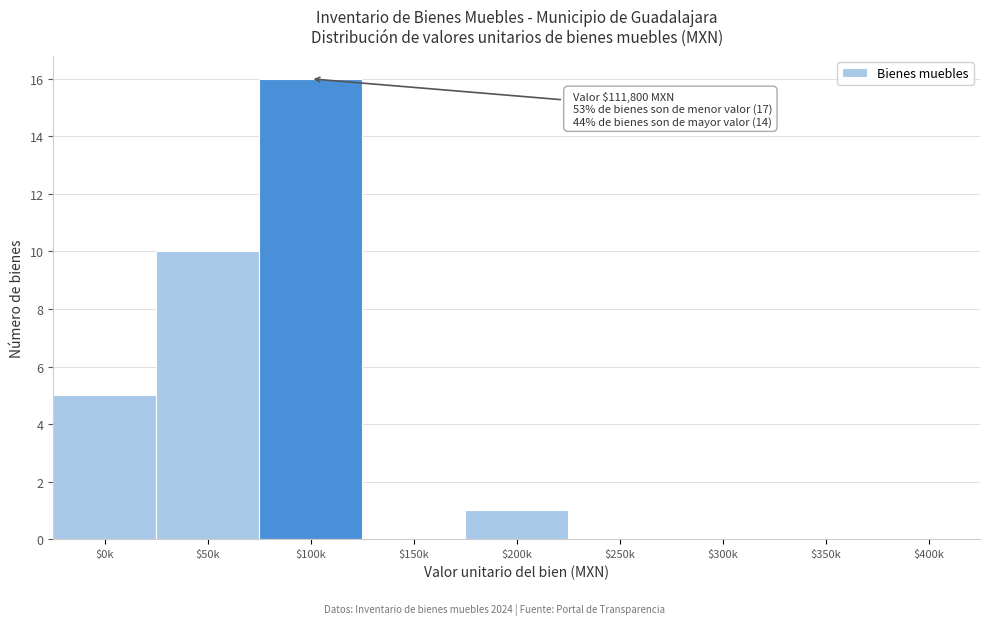

The chart shows a value of 0 at $400k. True or false?

True